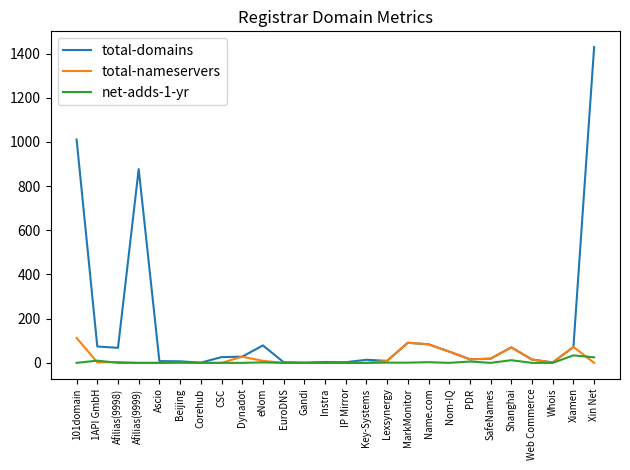

What is the spread (max minus min) of values at Nom-IQ?

51